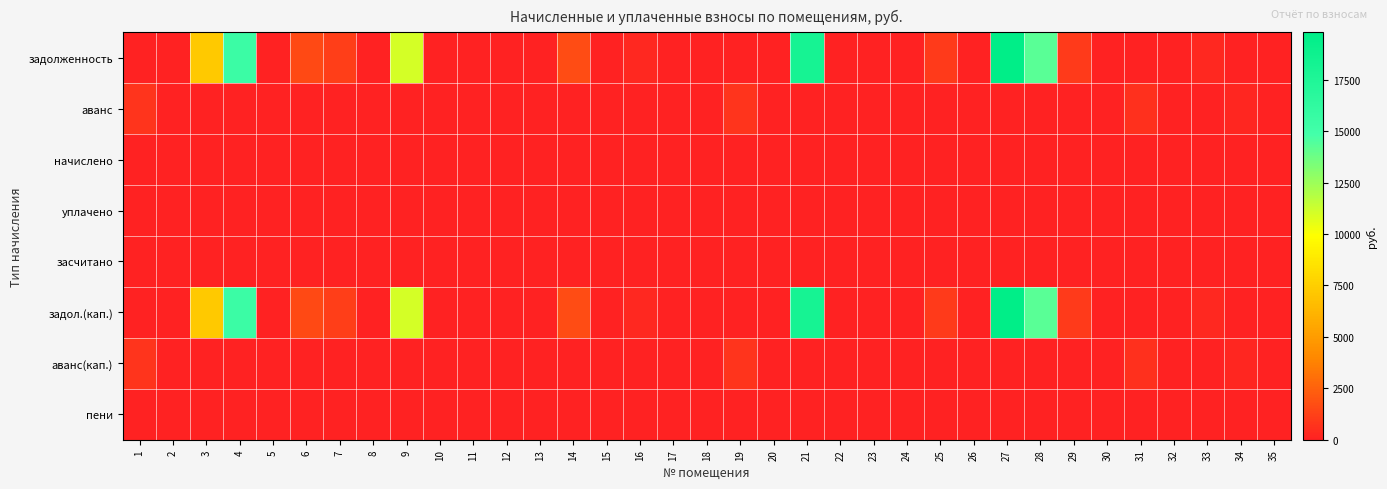

How many series are shown in this chart?

8